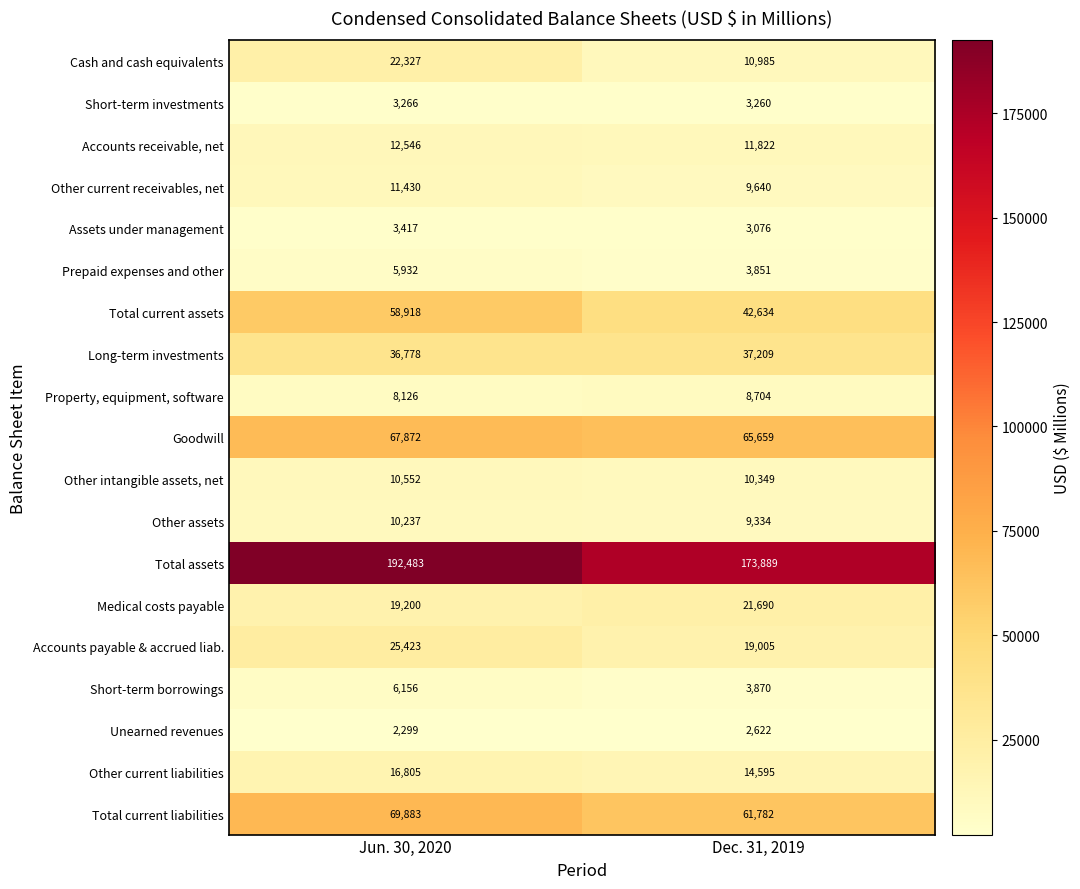

What is the difference between the highest and lowest values at Dec. 31, 2019?

171267